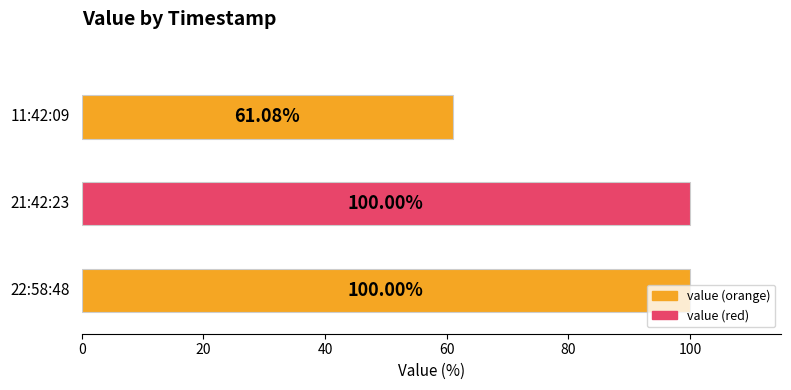

What is the average value?

87.0